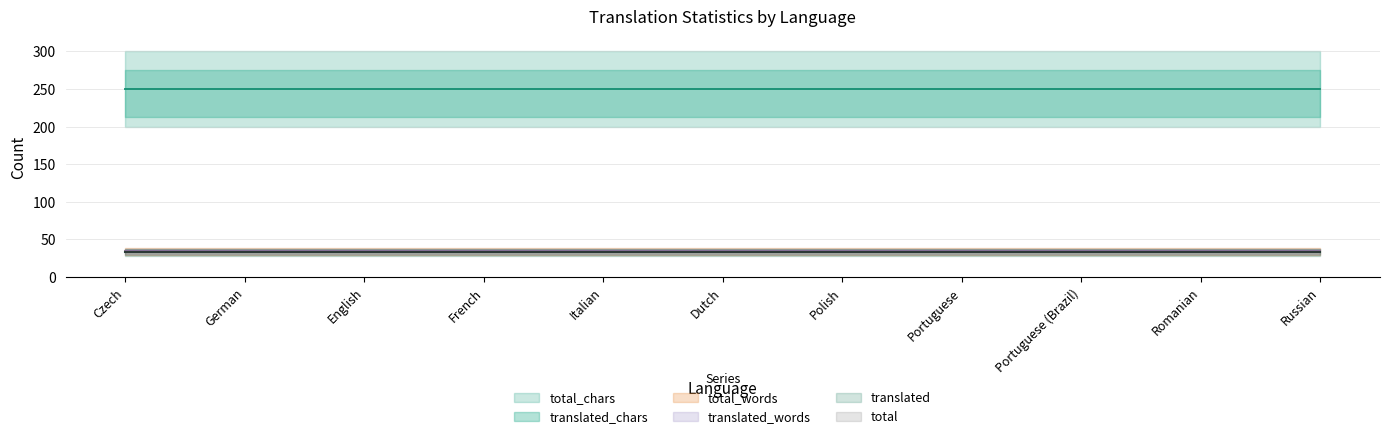

What is the label of the 7th point from the right?

Italian